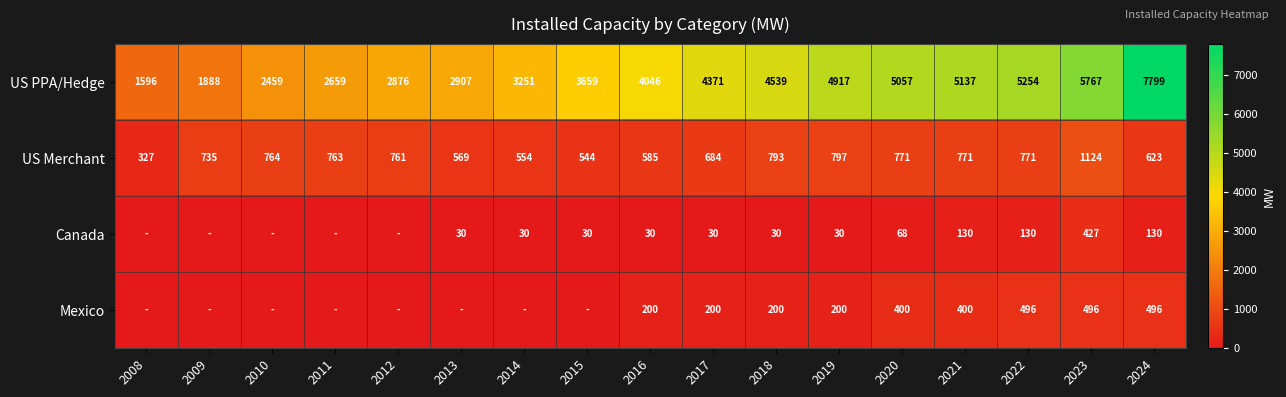

At how many categories does at least one series exceed 4576?

6